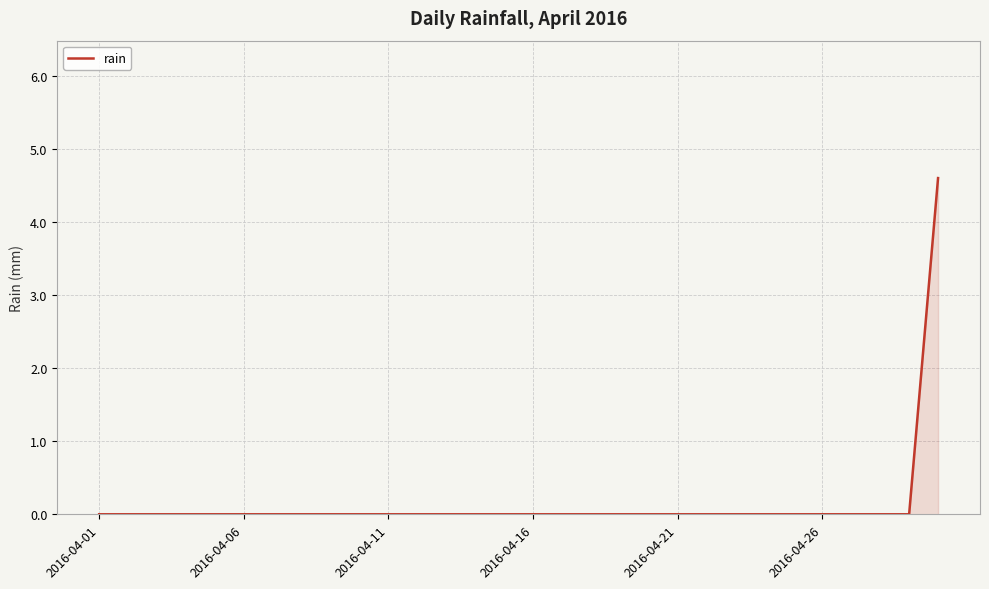

What is the difference between the maximum and minimum values?

4.6